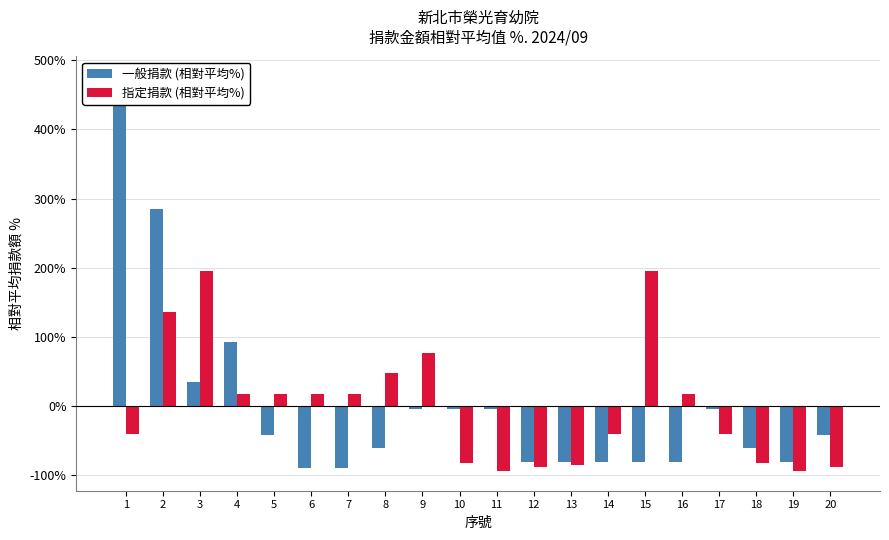

Reading left to right, what are all the values shown in this chart?

一般捐款 (相對平均%): 476.9	284.6	34.6	92.3	-42.3	-90.4	-90.4	-61.5	-3.8	-3.8	-3.8	-80.8	-80.8	-80.8	-80.8	-80.8	-3.8	-61.5	-80.8	-42.3
指定捐款 (相對平均%): -41.1	135.6	194.6	17.8	17.8	17.8	17.8	47.3	76.7	-82.3	-94.1	-88.2	-85.3	-41.1	194.6	17.8	-41.1	-82.3	-94.1	-88.2